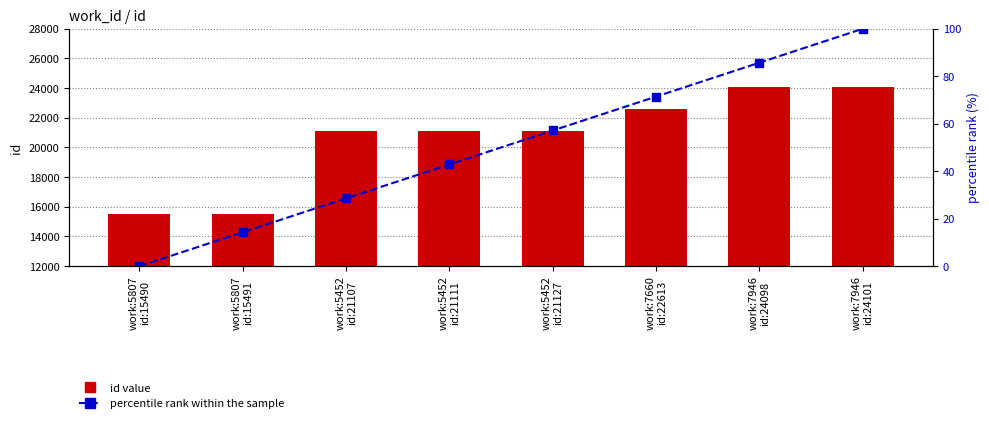

Between work:5807
id:15490 and work:7946
id:24101, which series saw the biggest shift?

id value